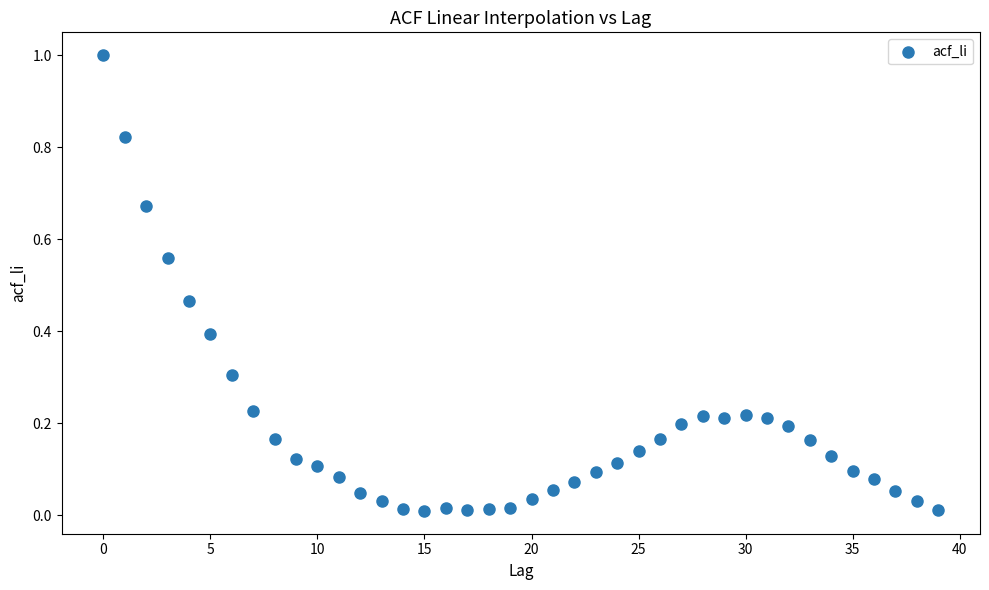

What is the range of Y values (max minus min)?

1.0